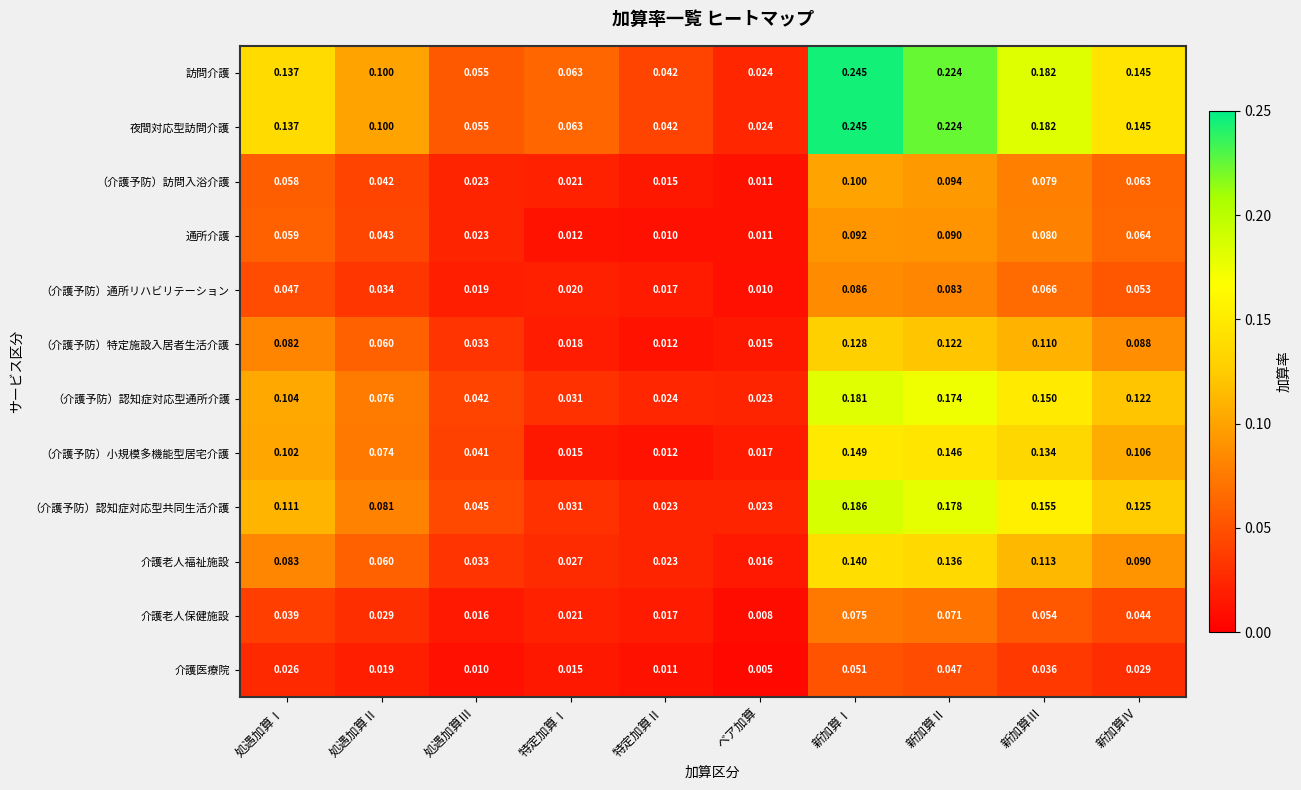

Which series changed the most between 特定加算Ⅰ and 新加算Ⅲ?

（介護予防）認知症対応型共同生活介護